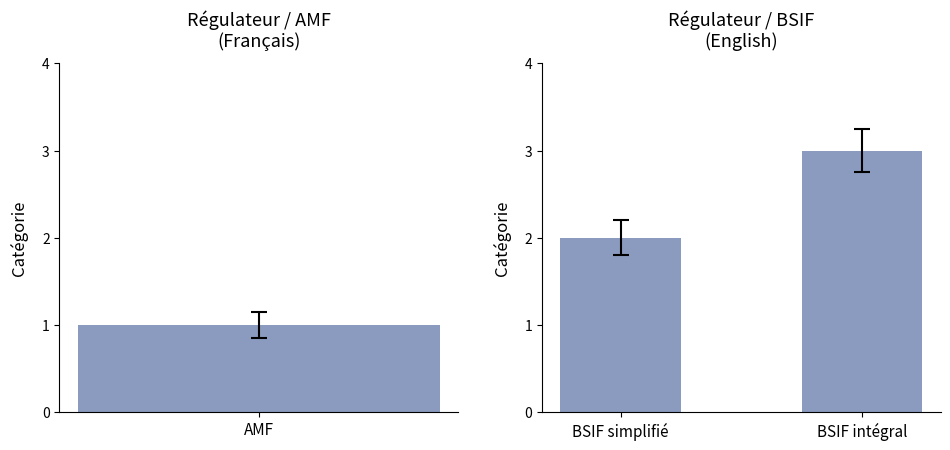

How many values are between 2 and 3?

2